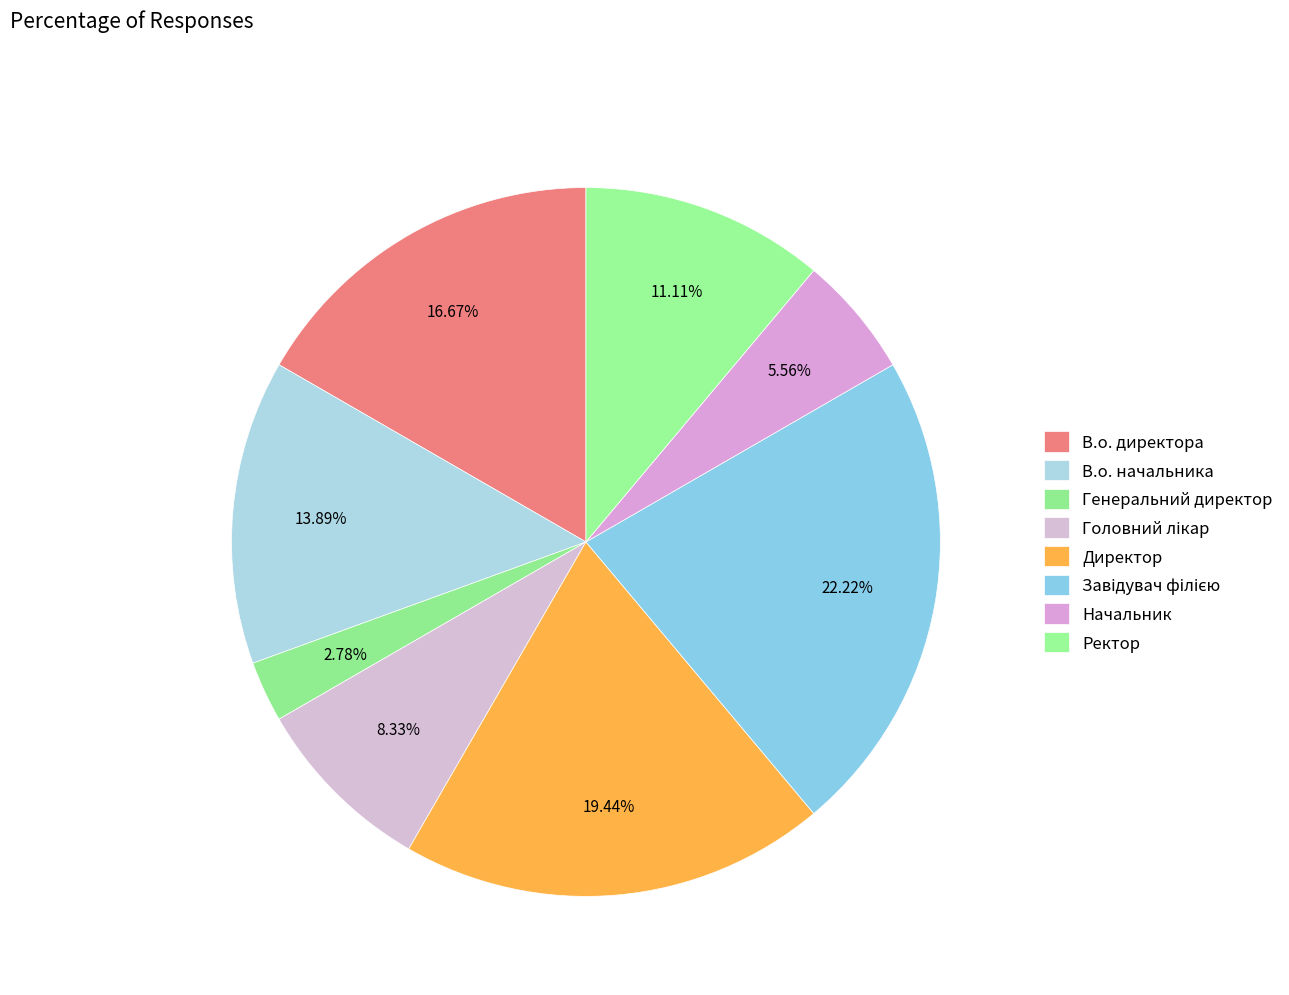

What is the ratio of the value at Начальник to the value at Ректор?

0.5